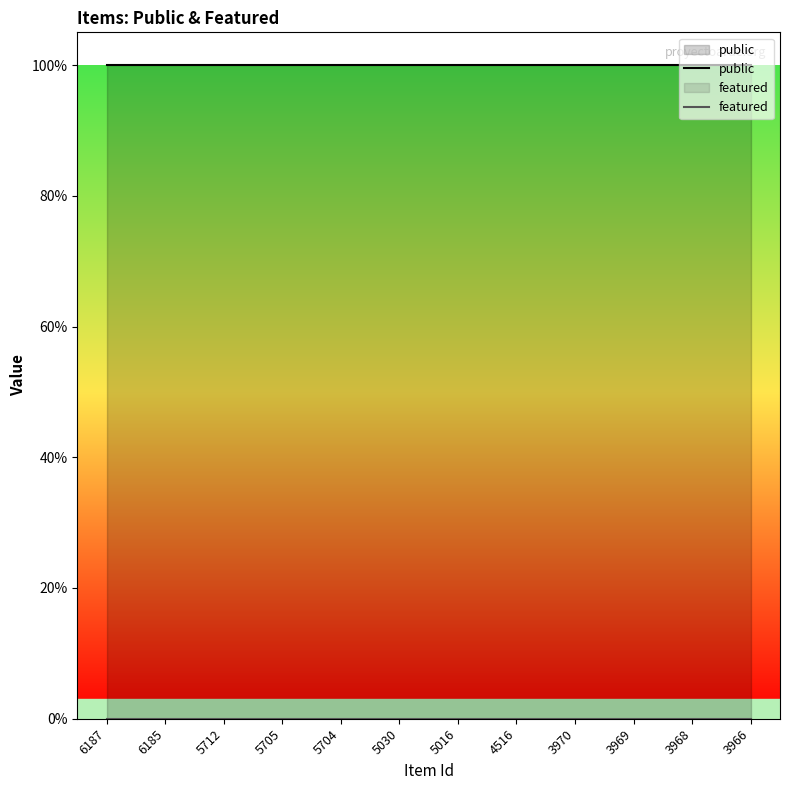

List the series in order of their overall mean, highest first.

public, featured